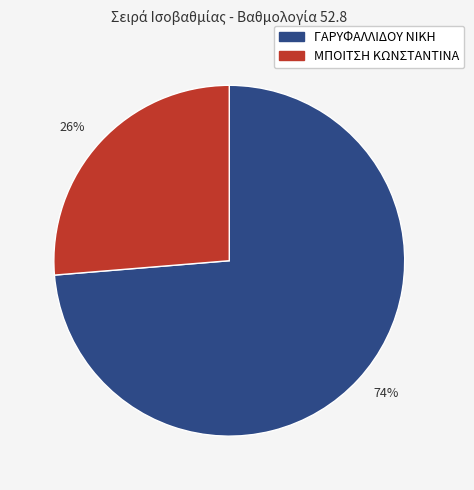

How many segments does this pie chart have?

2